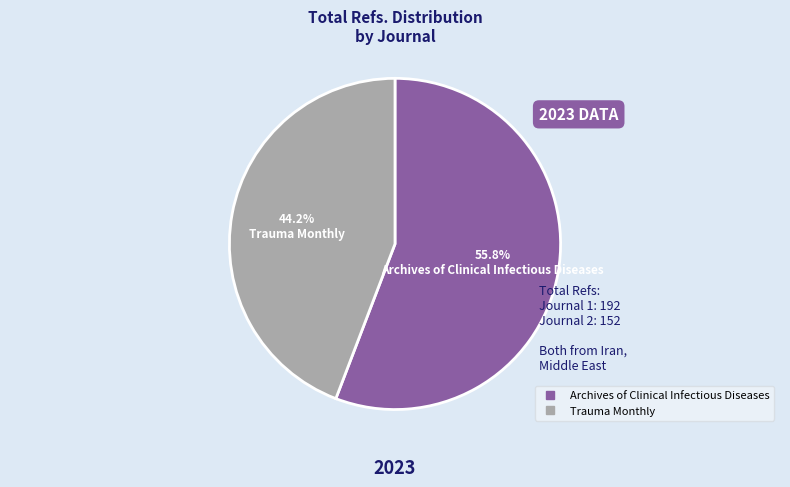

To the nearest percent, what is the difference between the Archives of Clinical Infectious Diseases and Trauma Monthly slice percentages?

12%